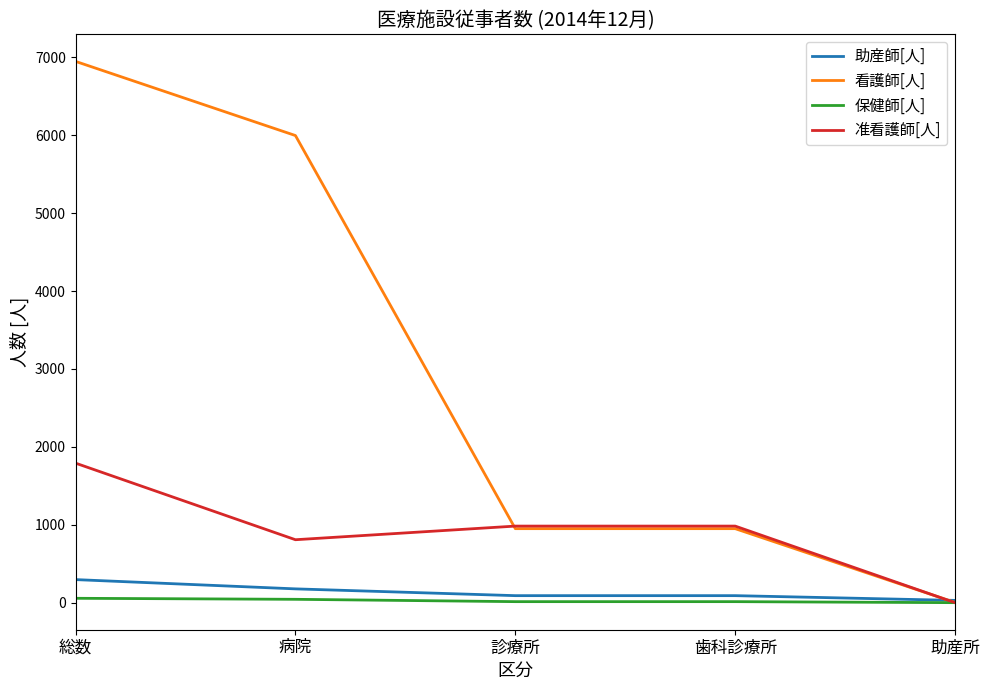

What is the sum of all 保健師[人] values?

125